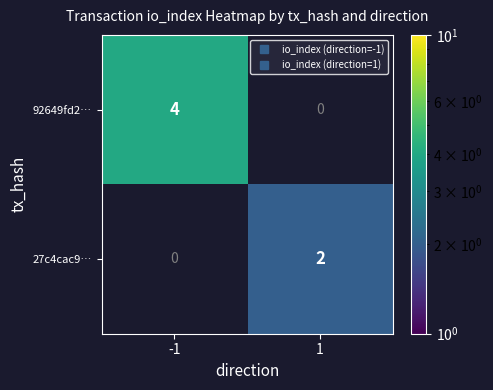

Count the number of data series in this chart.

2